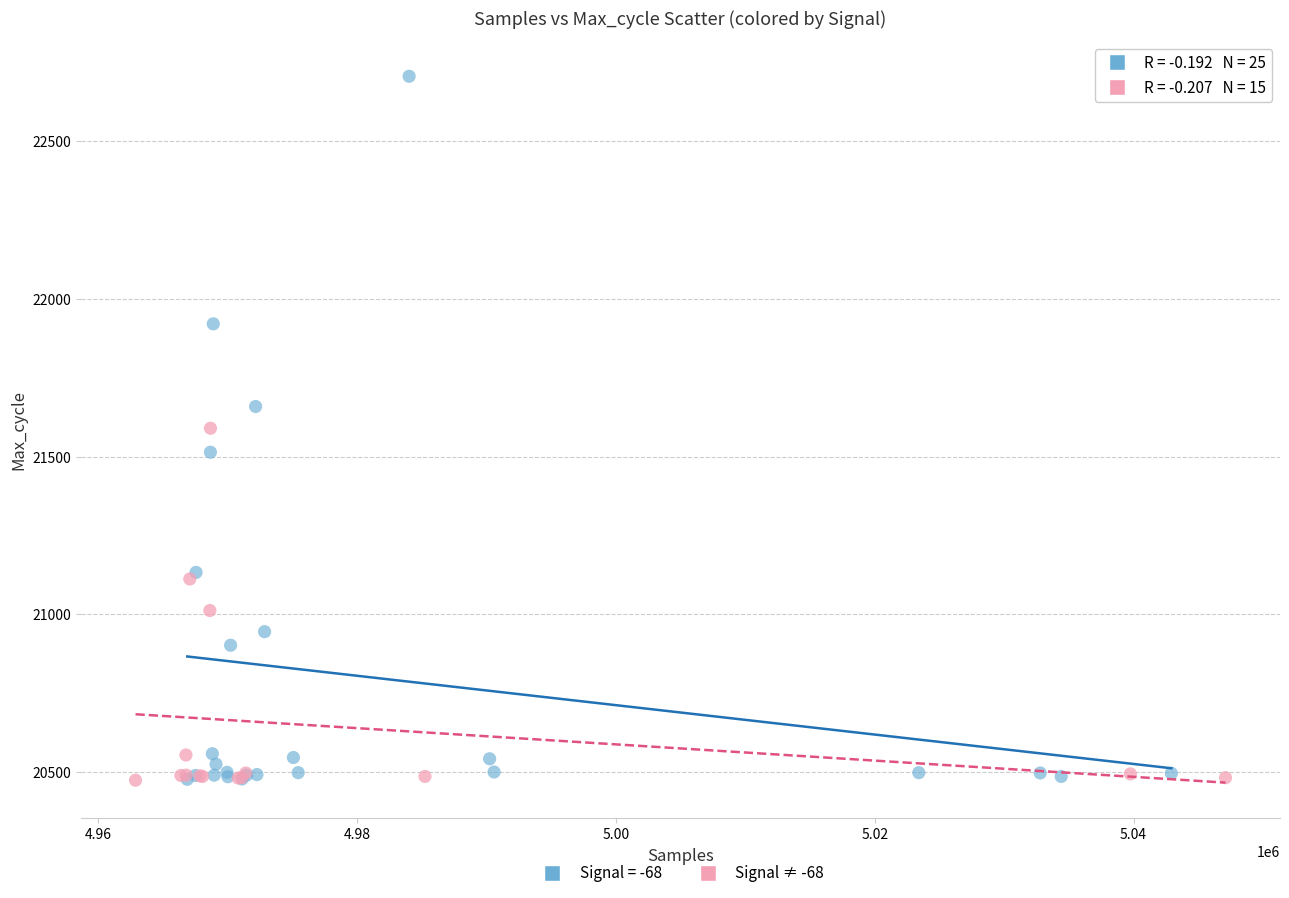

Which series has the widest spread of Y values?

Signal = -68